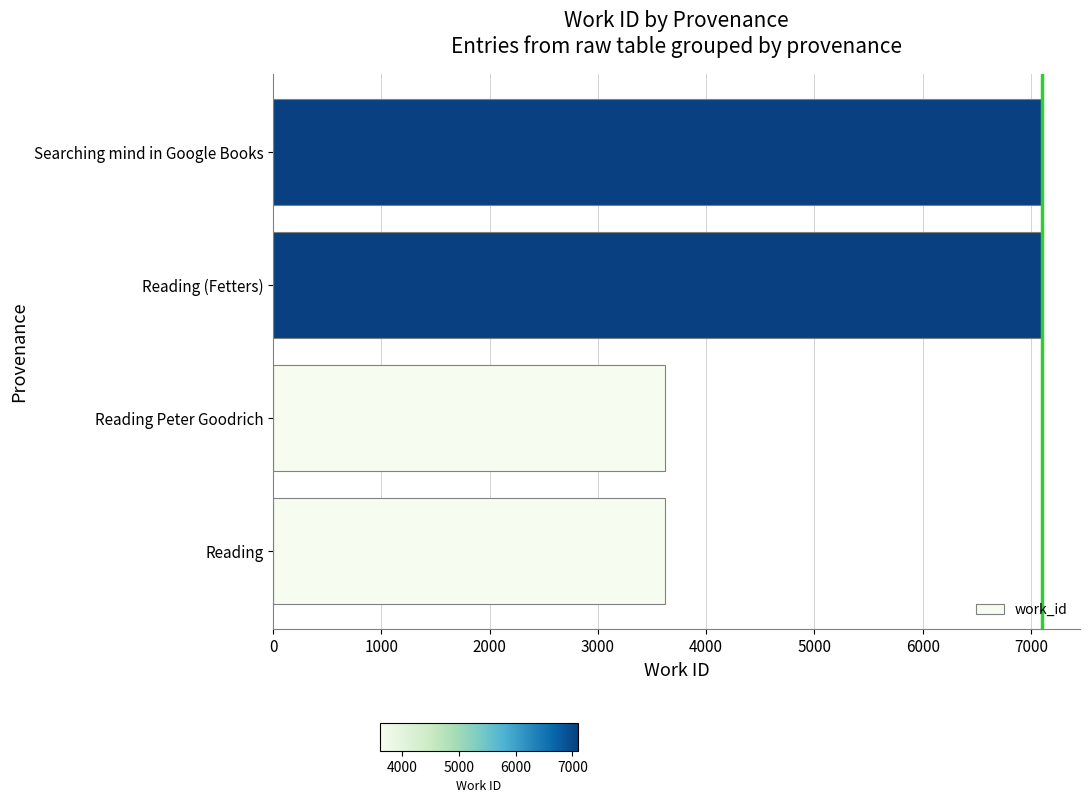

What is the sum of all values?

21428